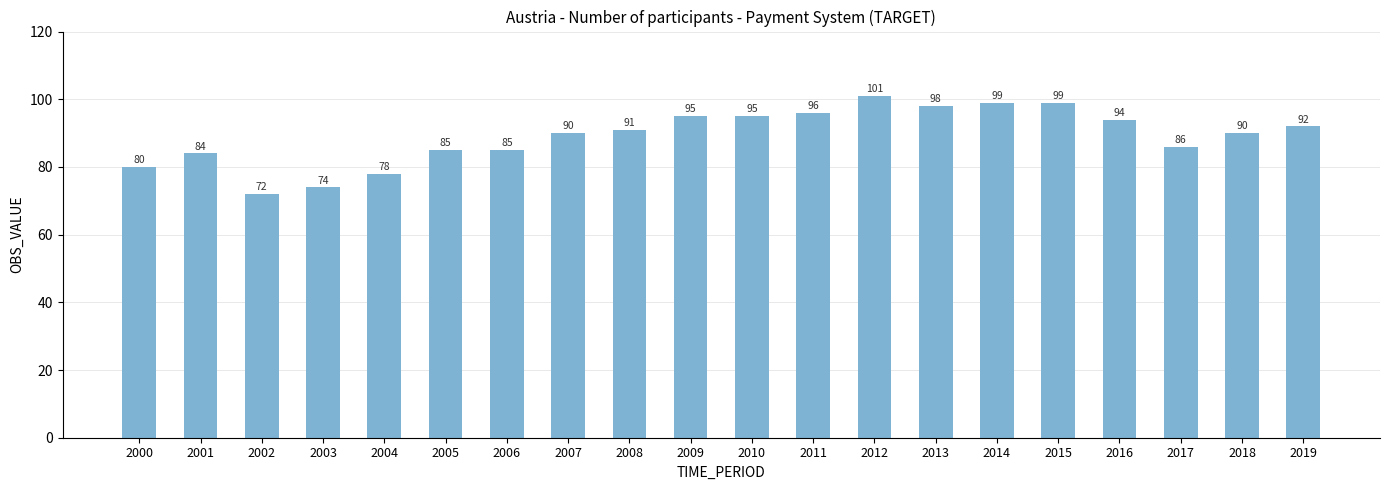

Approximately how many times larger is the value at 2015 compared to 2001?

1.2